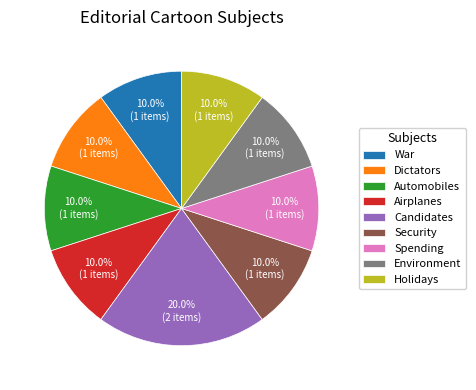

To the nearest percent, what portion does Automobiles represent?

10%